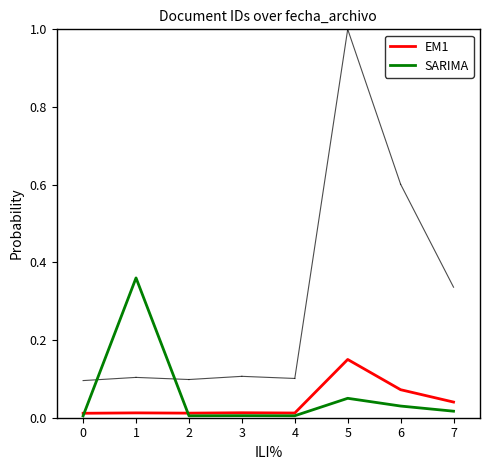

Is this an area chart (filled region under the line)?

No